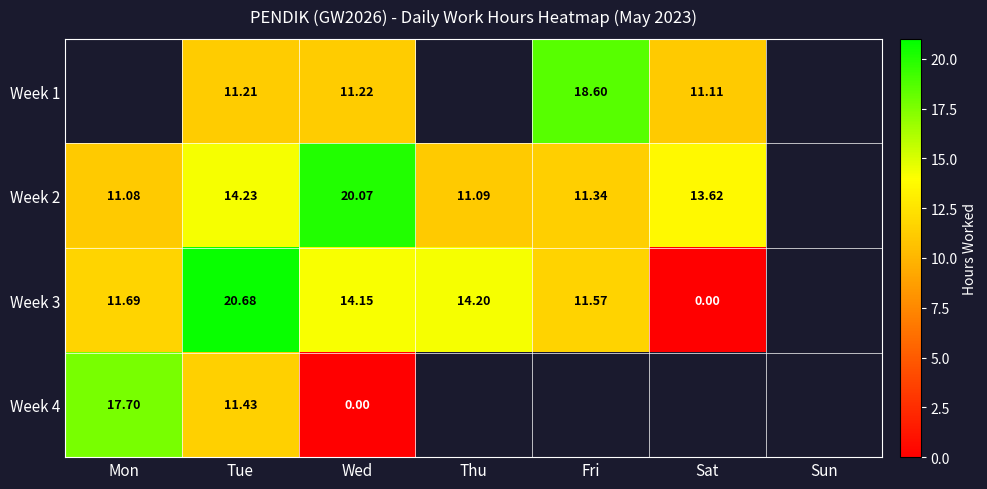

Where does the Week 2 series first go above 13?

Tue